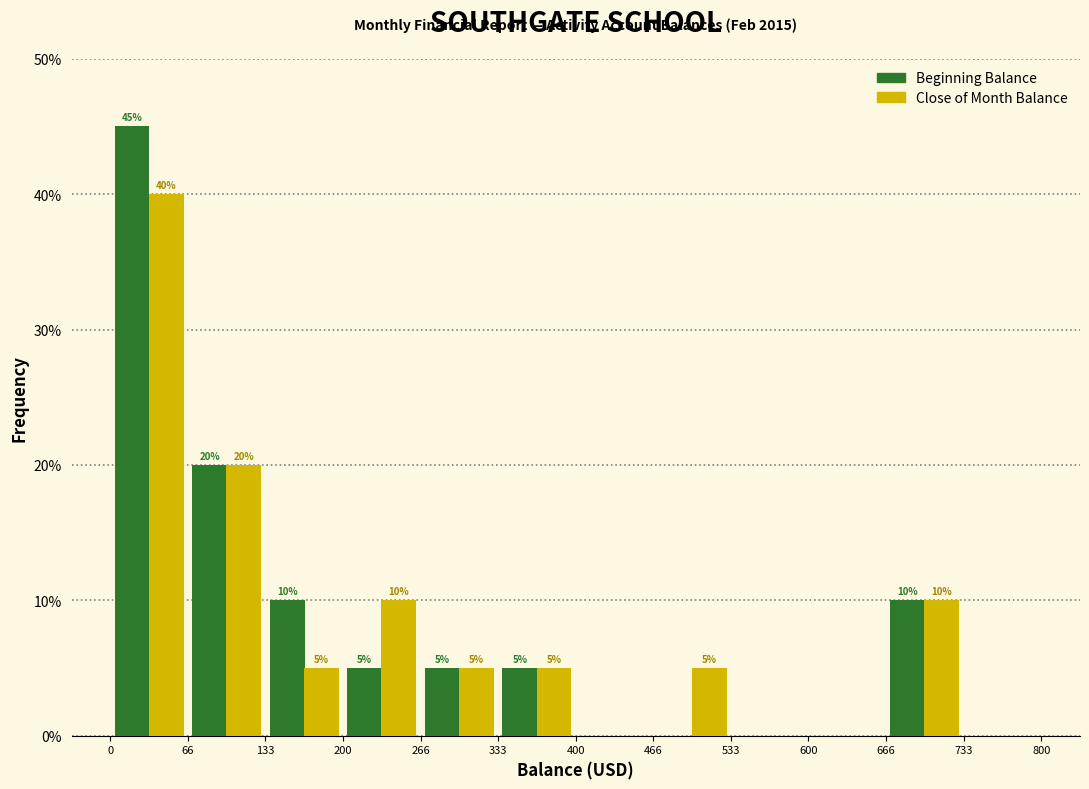

In the Beginning Balance series, which range on the x-axis has the tallest bar?

0 to 66